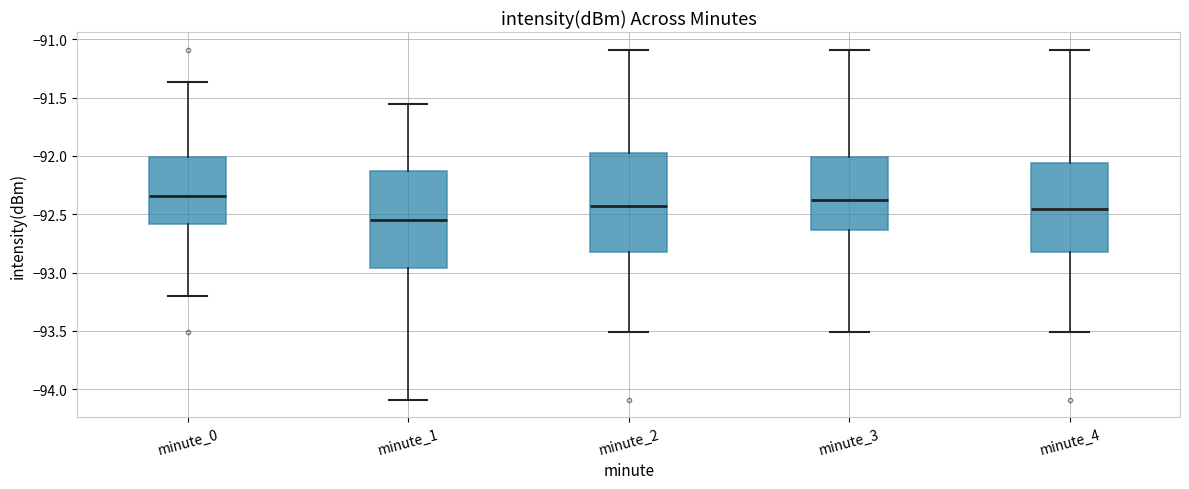

Reading left to right, transcribe this box plot: for each box, give where its median line is, the range the box spans, and where its two whiskers end, as read against the y-axis. The values are not printed on the chart, so give them approximately, as read against the axis.

minute_0: median -92.35, box -92.60 to -92.00, whiskers -93.20 to -91.35
minute_1: median -92.55, box -92.95 to -92.15, whiskers -94.10 to -91.55
minute_2: median -92.45, box -92.80 to -92.00, whiskers -93.50 to -91.10
minute_3: median -92.35, box -92.65 to -92.00, whiskers -93.50 to -91.10
minute_4: median -92.45, box -92.80 to -92.05, whiskers -93.50 to -91.10